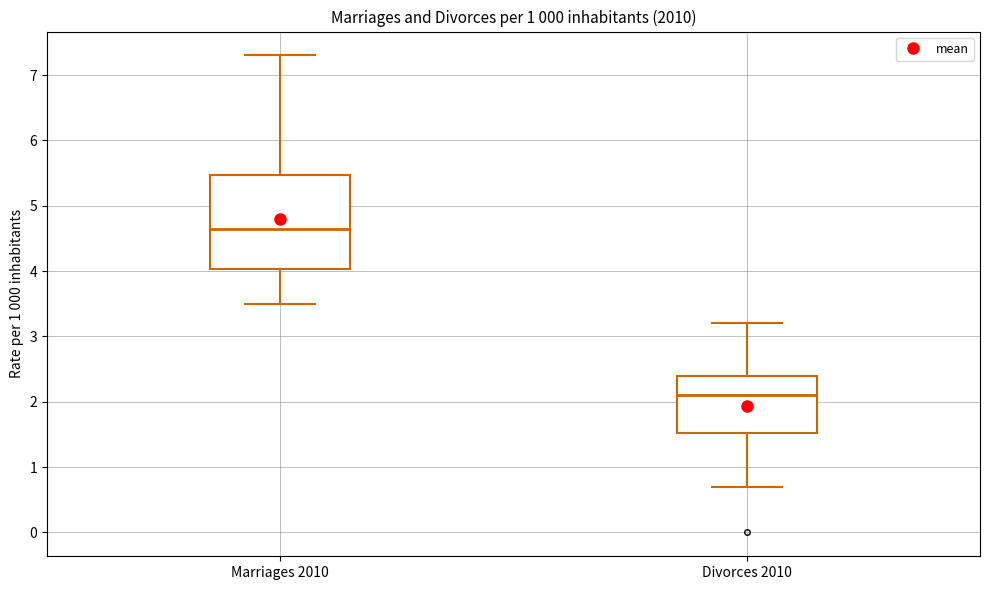

Reading left to right, transcribe this box plot: for each box, give where its median line is, the range the box spans, and where its two whiskers end, as read against the y-axis. The values are not printed on the chart, so give them approximately, as read against the axis.

Marriages 2010: median 4.7, box 4.0 to 5.5, whiskers 3.5 to 7.3
Divorces 2010: median 2.1, box 1.5 to 2.4, whiskers 0.7 to 3.2